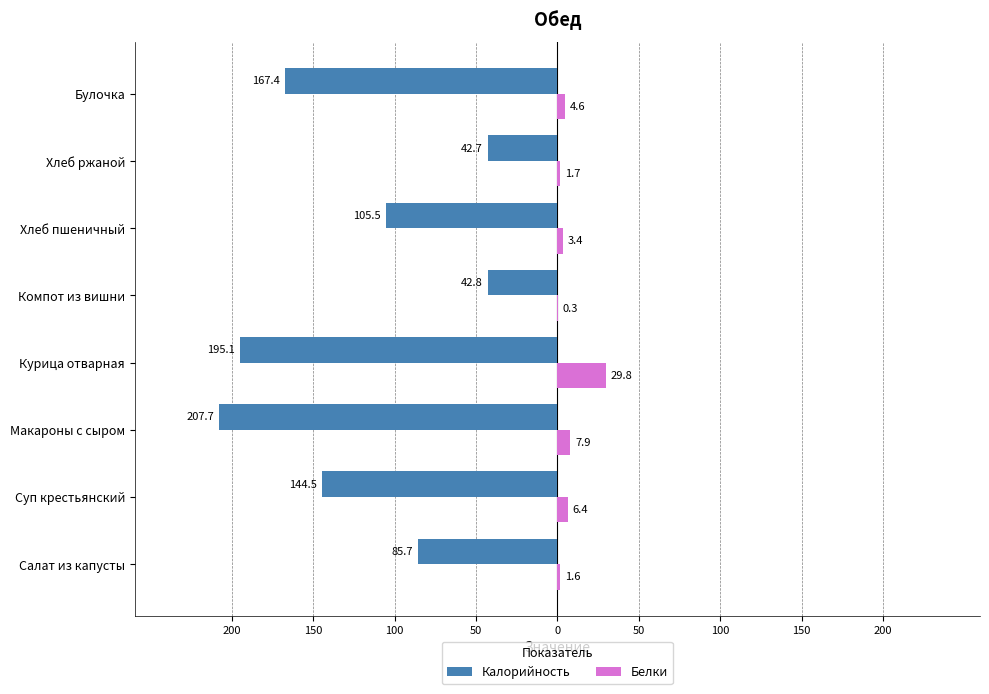

What is the difference between the maximum and minimum values in the Калорийность series?

165.0